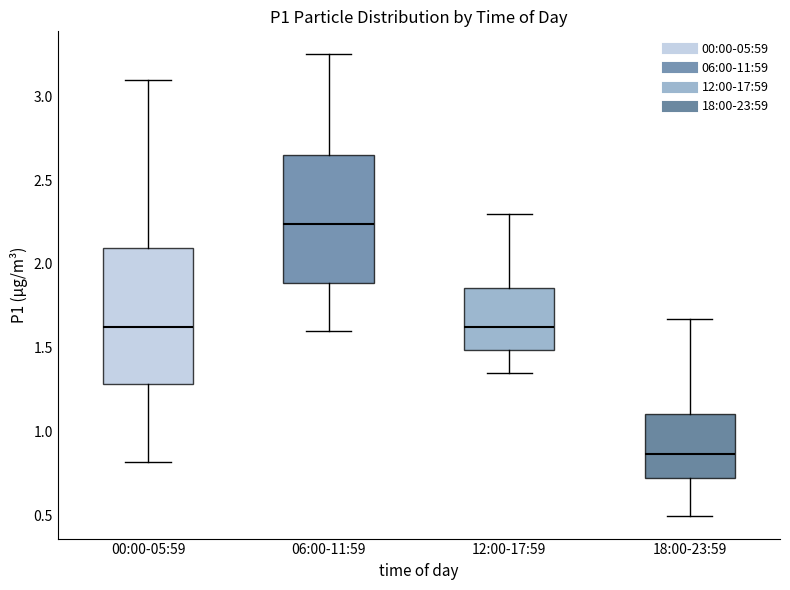

Reading left to right, read every box against the y-axis: the position of its median line, the range the box covers, and the ends of its whiskers. The values are not printed on the chart, so give them approximately, as read against the axis.

00:00-05:59: median 1.65, box 1.30 to 2.10, whiskers 0.80 to 3.10
06:00-11:59: median 2.25, box 1.90 to 2.65, whiskers 1.60 to 3.25
12:00-17:59: median 1.65, box 1.50 to 1.85, whiskers 1.35 to 2.30
18:00-23:59: median 0.85, box 0.70 to 1.10, whiskers 0.50 to 1.65